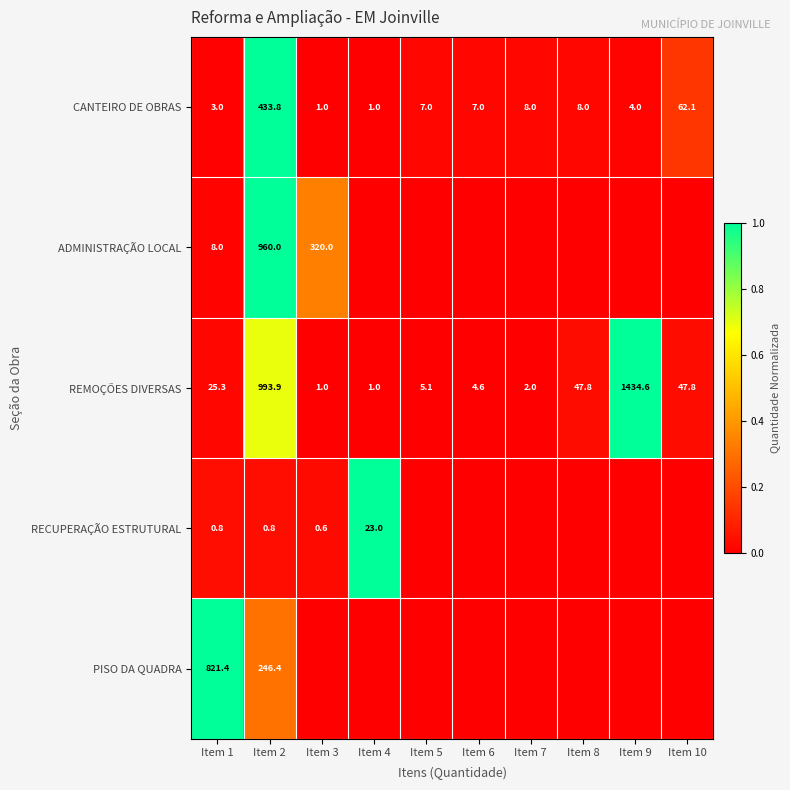

What is the lowest value of the REMOÇÕES DIVERSAS series?

1.0